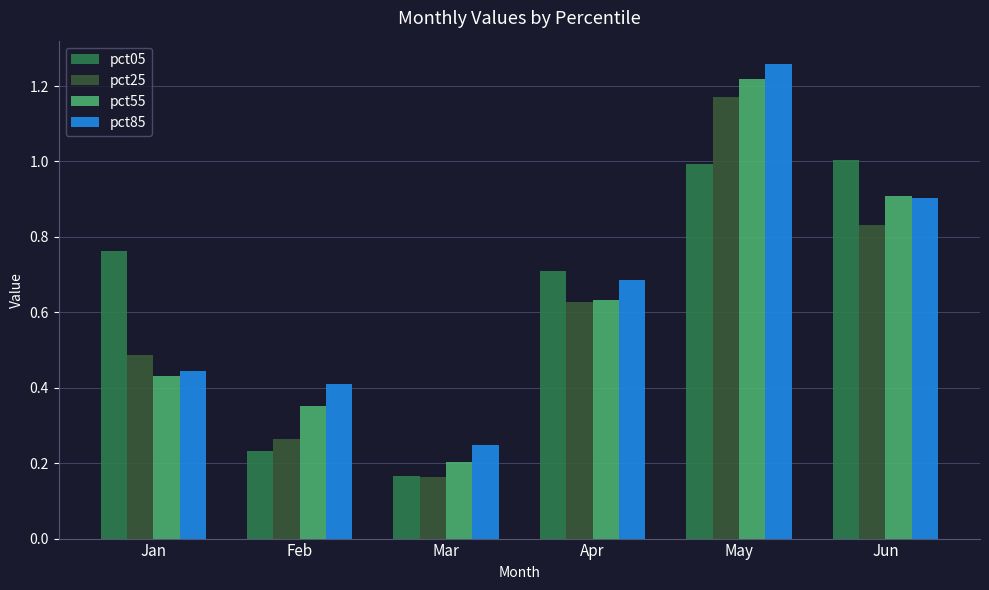

What is the difference between the maximum and minimum values in the pct55 series?

1.0